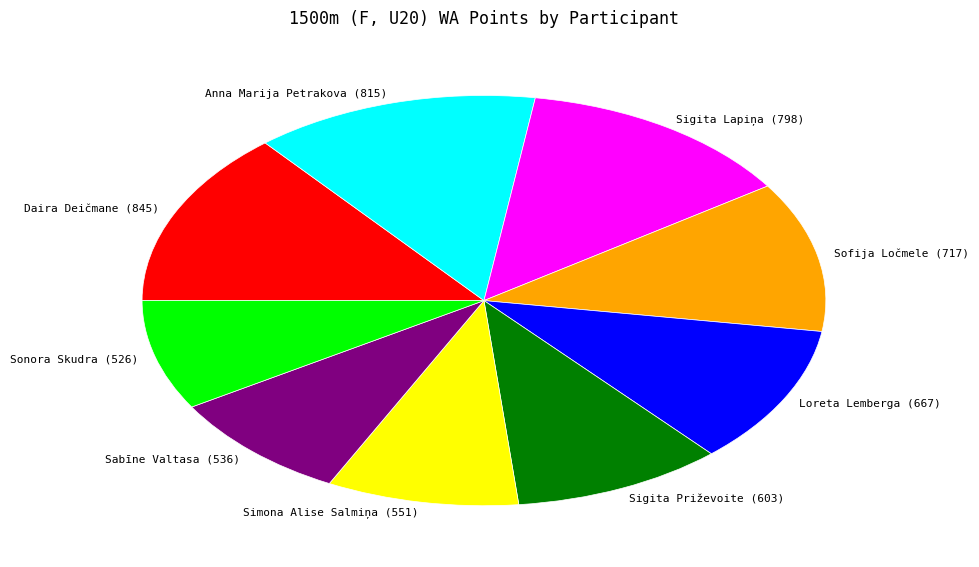

Is it true that Sabīne Valtasa (536) is 9% of the pie?

True